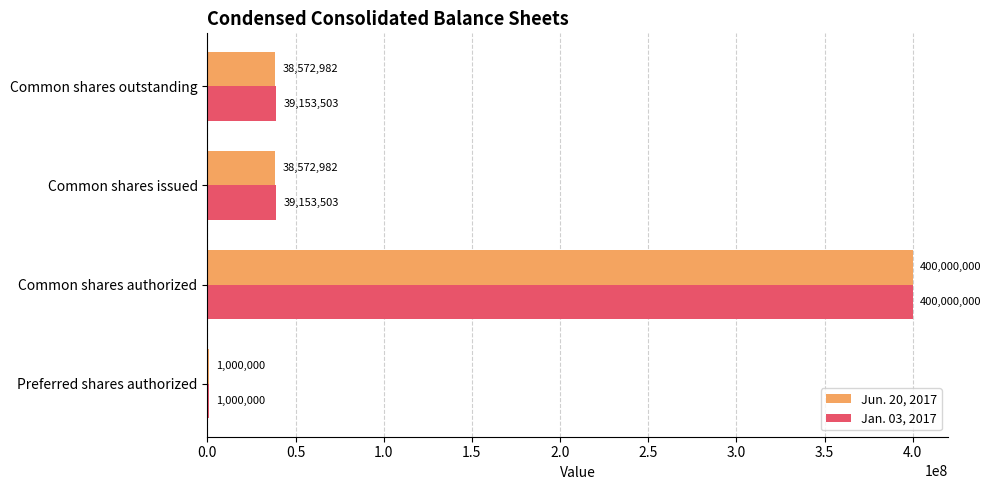

What is the total value across all series at Preferred shares authorized?

2000000